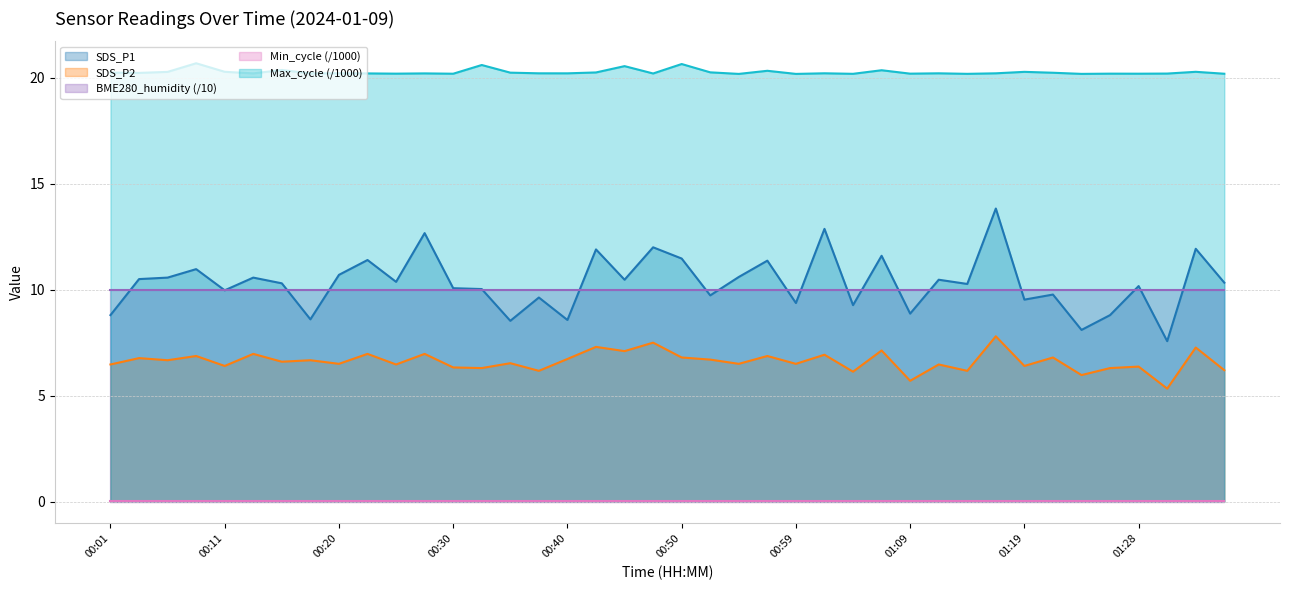

What is the label of the 25th point from the right?

00:37